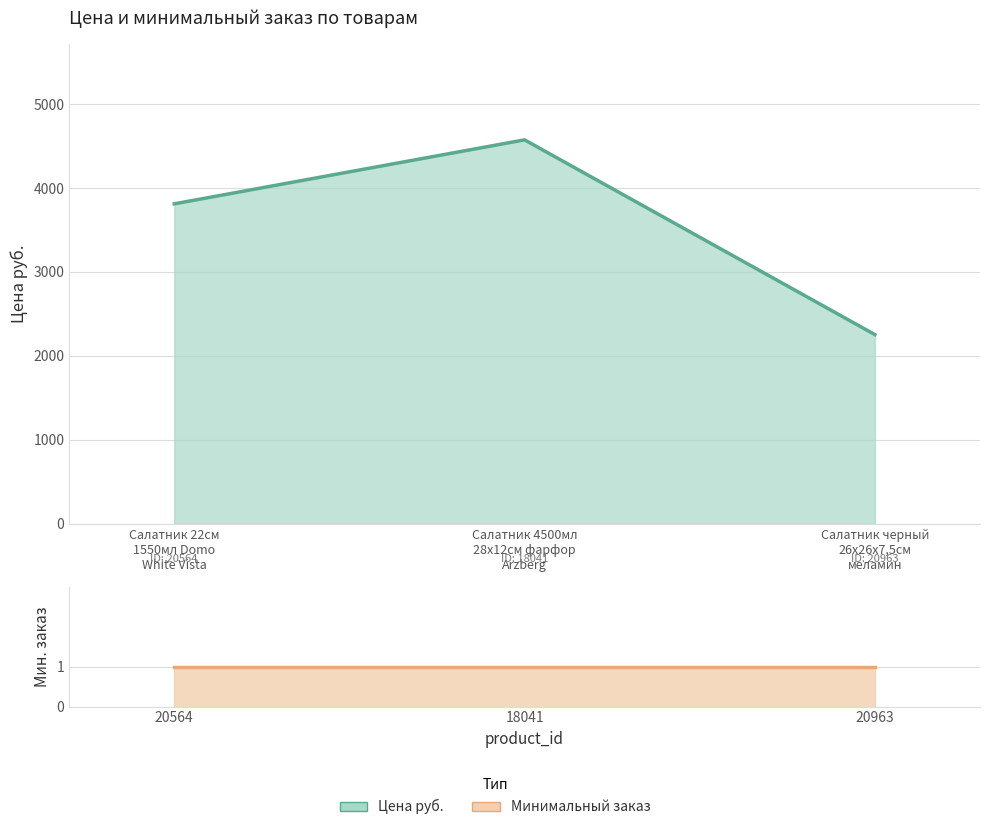

Where does the data first go above 3811?

Салатник 4500мл 28x12см фарфор Arzberg